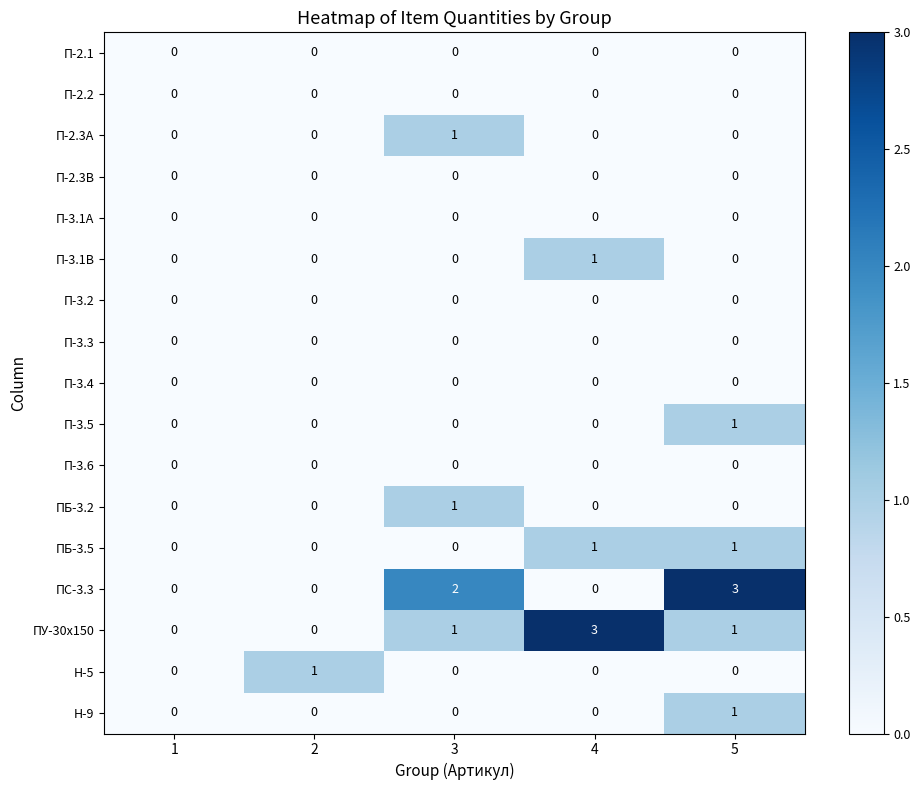

What is the spread (max minus min) of values at 4?

3